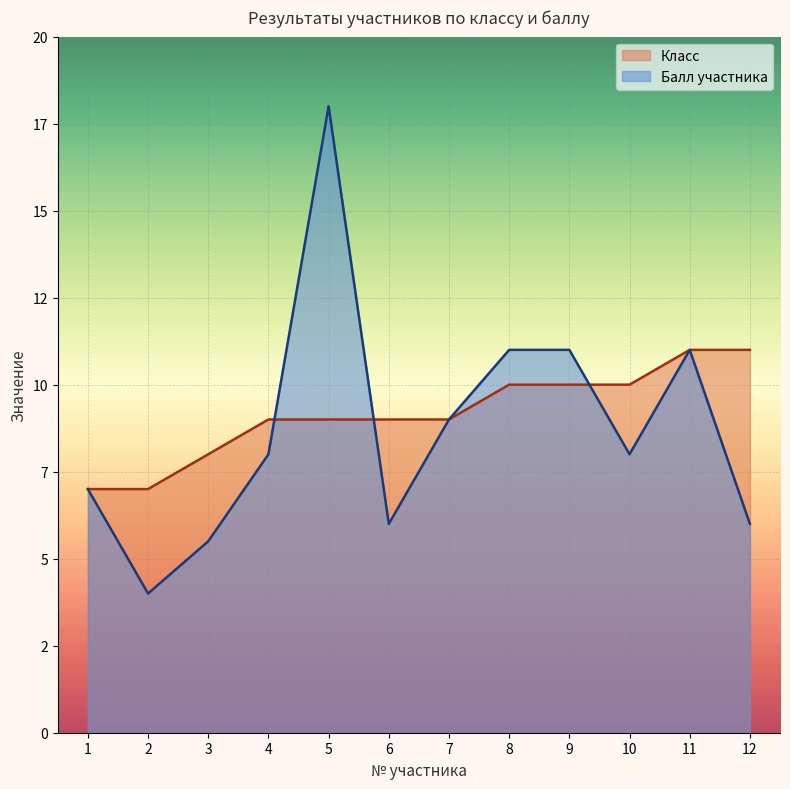

At which category is the sum across all series the highest?

5